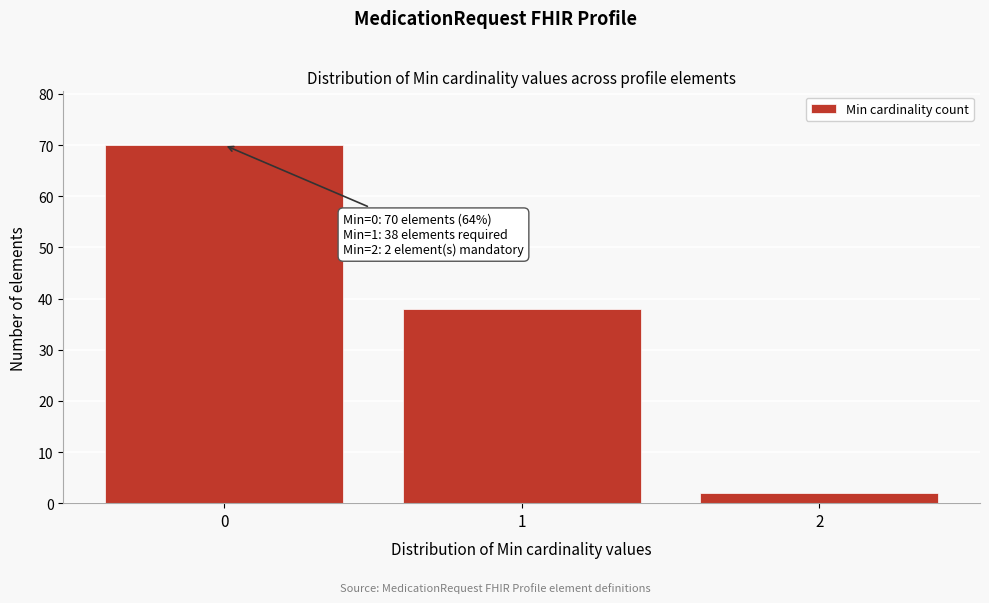

Reading left to right, list all the values displayed in this chart.

0=70	1=38	2=2